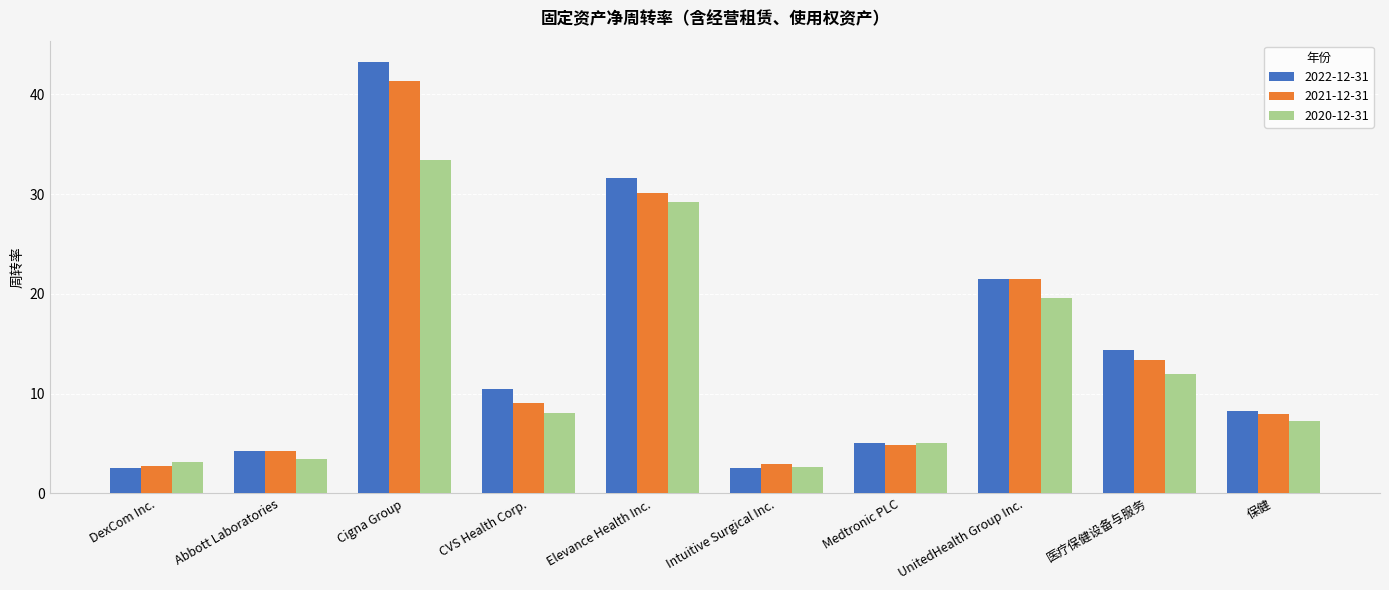

What is the value of the 2020-12-31 bar at the 8th from the left?

19.6